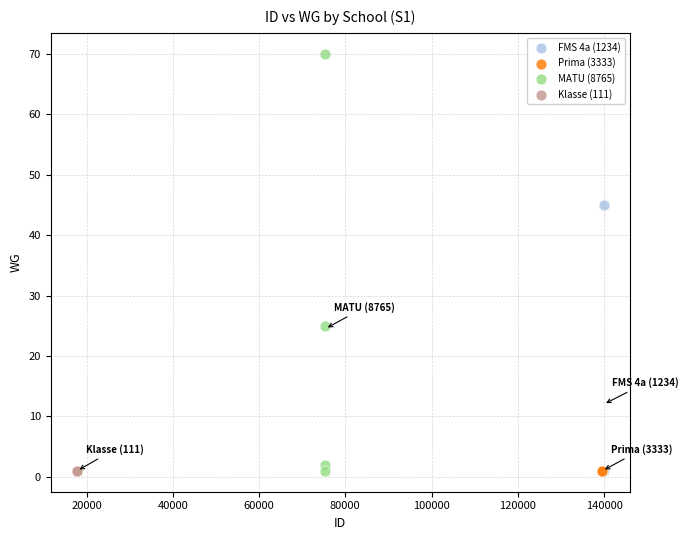

Which series contains the highest Y value?

MATU (8765)